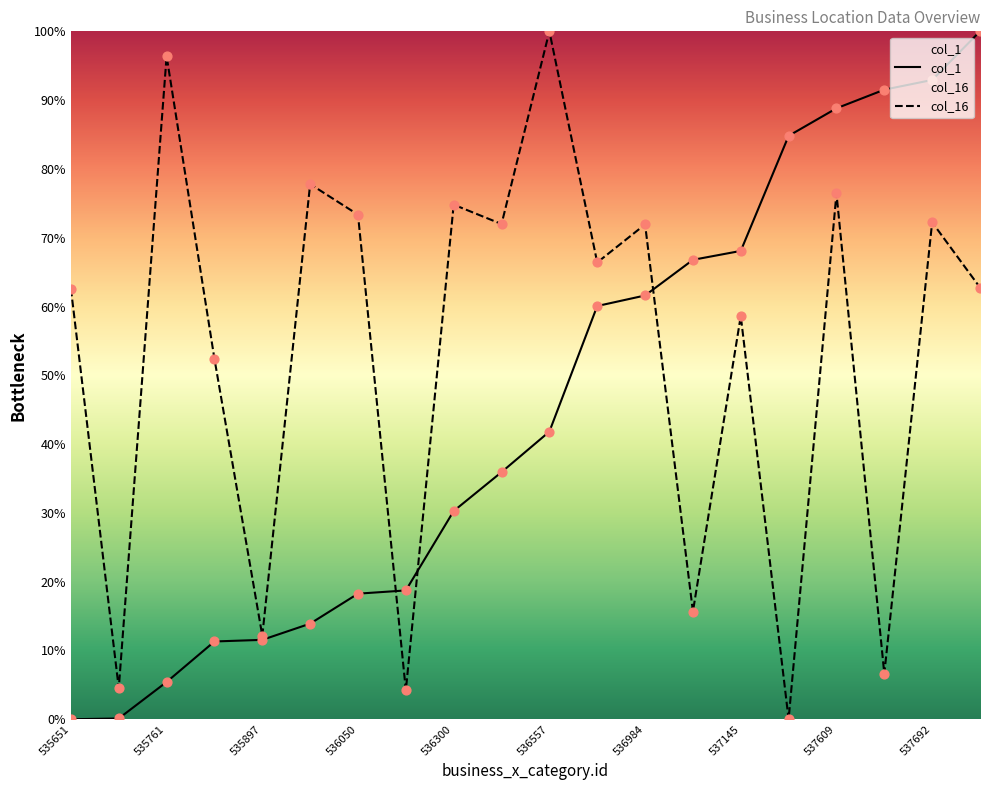

Which series contains the highest Y value?

col_1